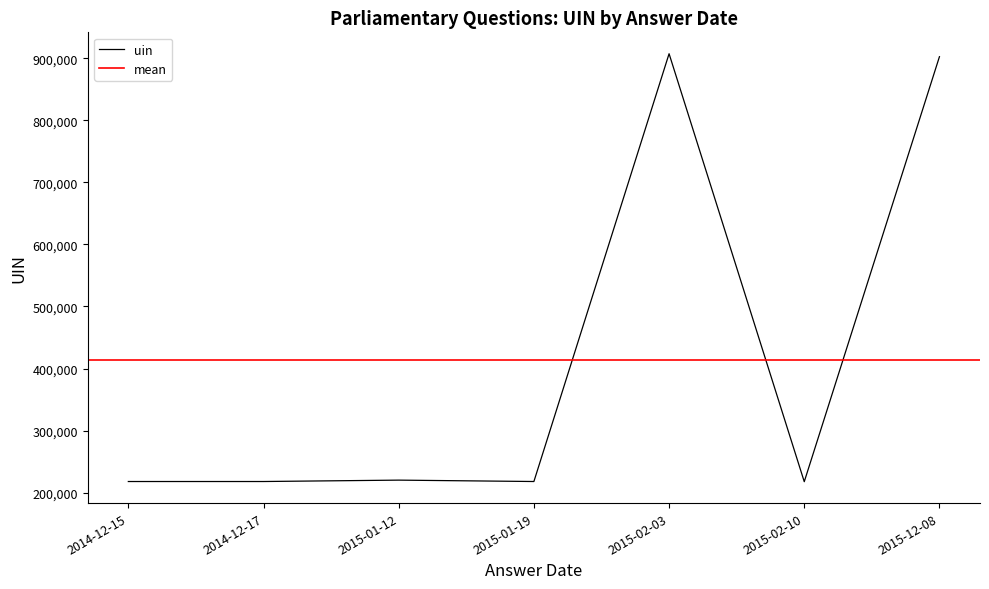

What position from the left is 2014-12-17?

2